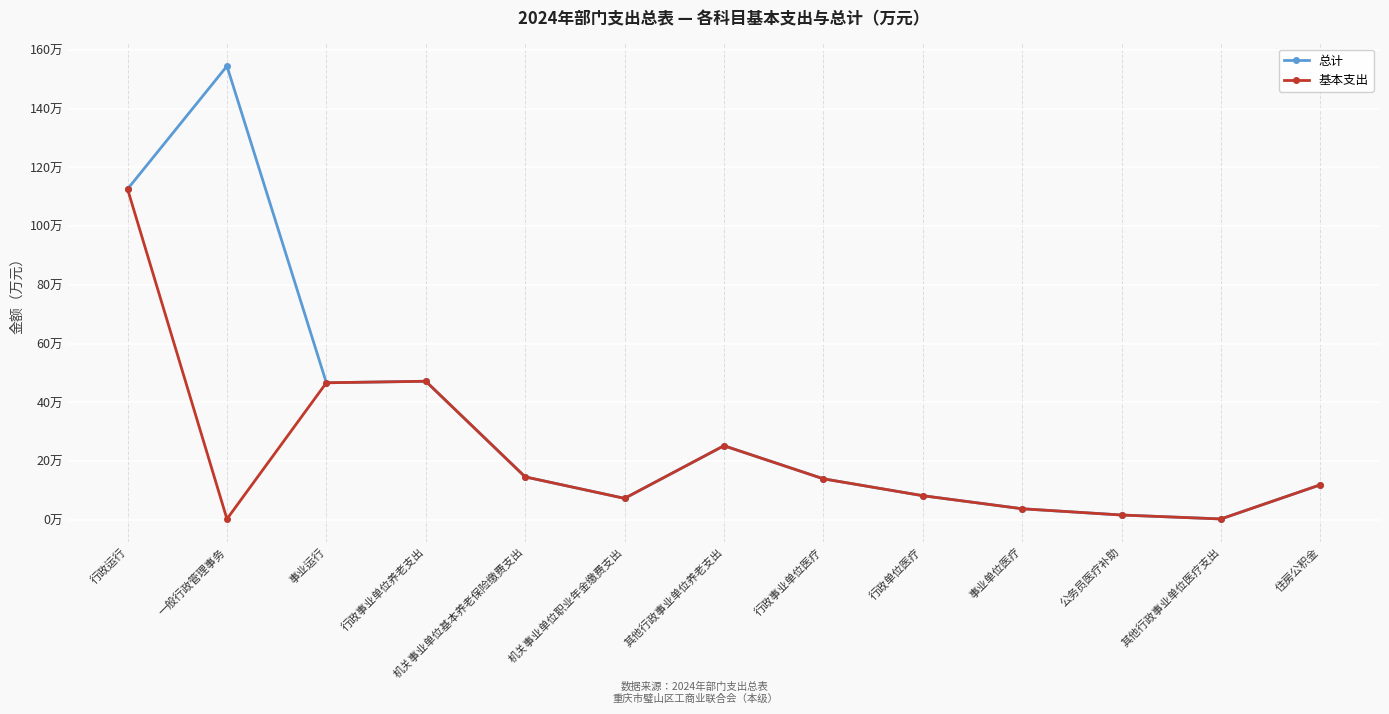

What is the smallest value displayed?

0.3